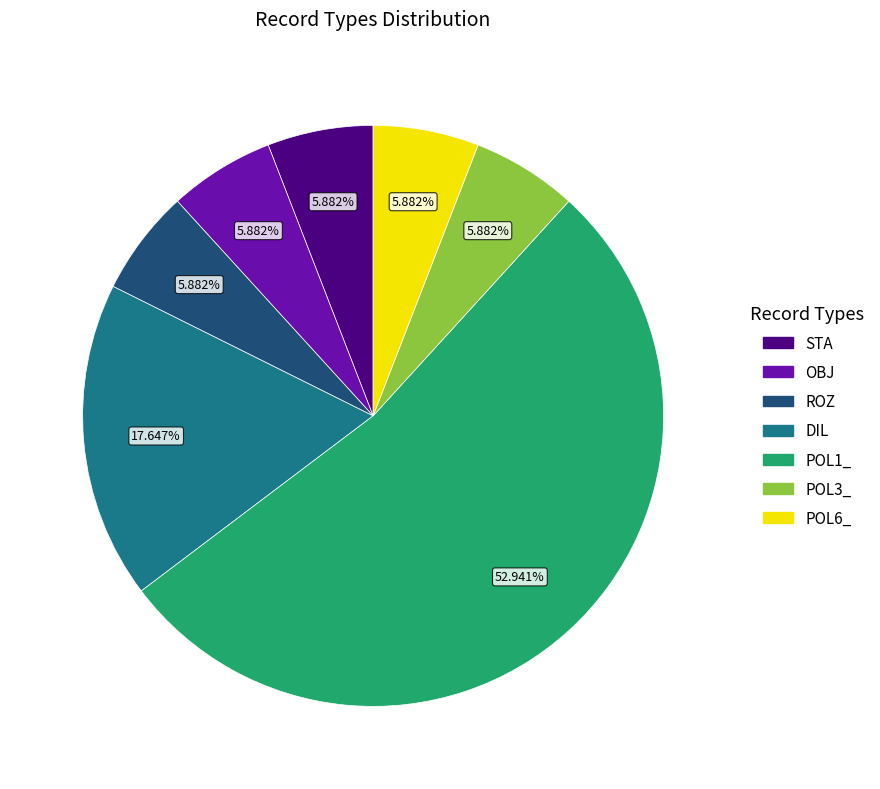

To the nearest percent, what is the combined percentage of DIL and ROZ?

24%